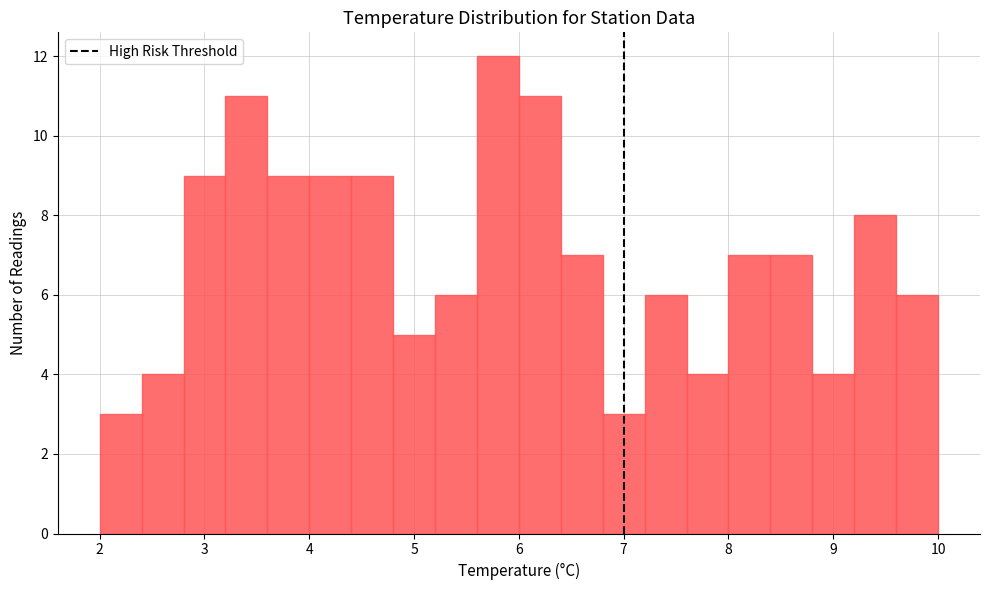

Over which range of the x-axis is the bar tallest?

5.6 to 6.0